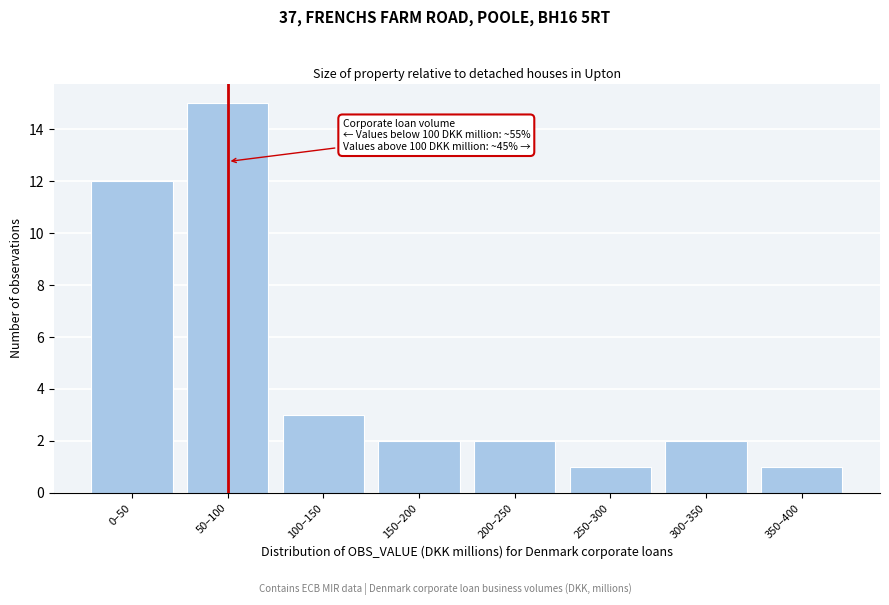

Reading right to left, transcribe all the data shown in this chart.

1	2	1	2	2	3	15	12